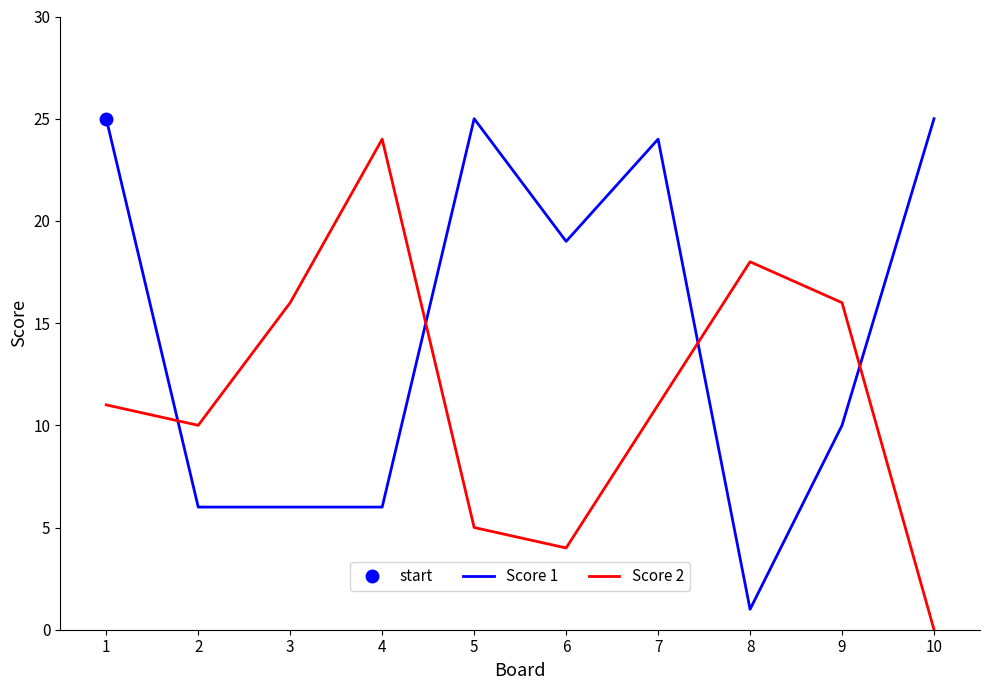

How many data points does each series have?

10